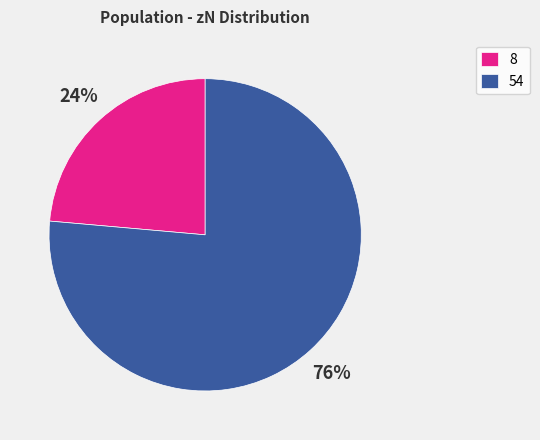

Count the number of slices in the pie.

2